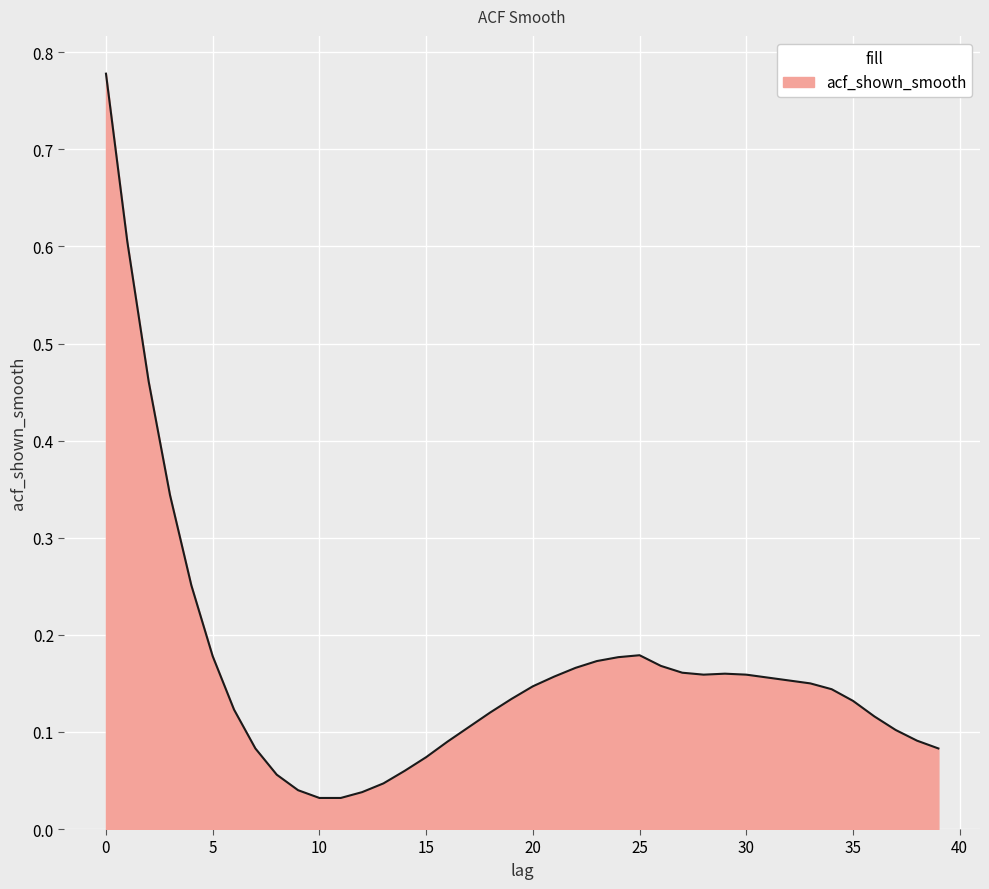

What is the difference between the maximum and minimum values?

0.7